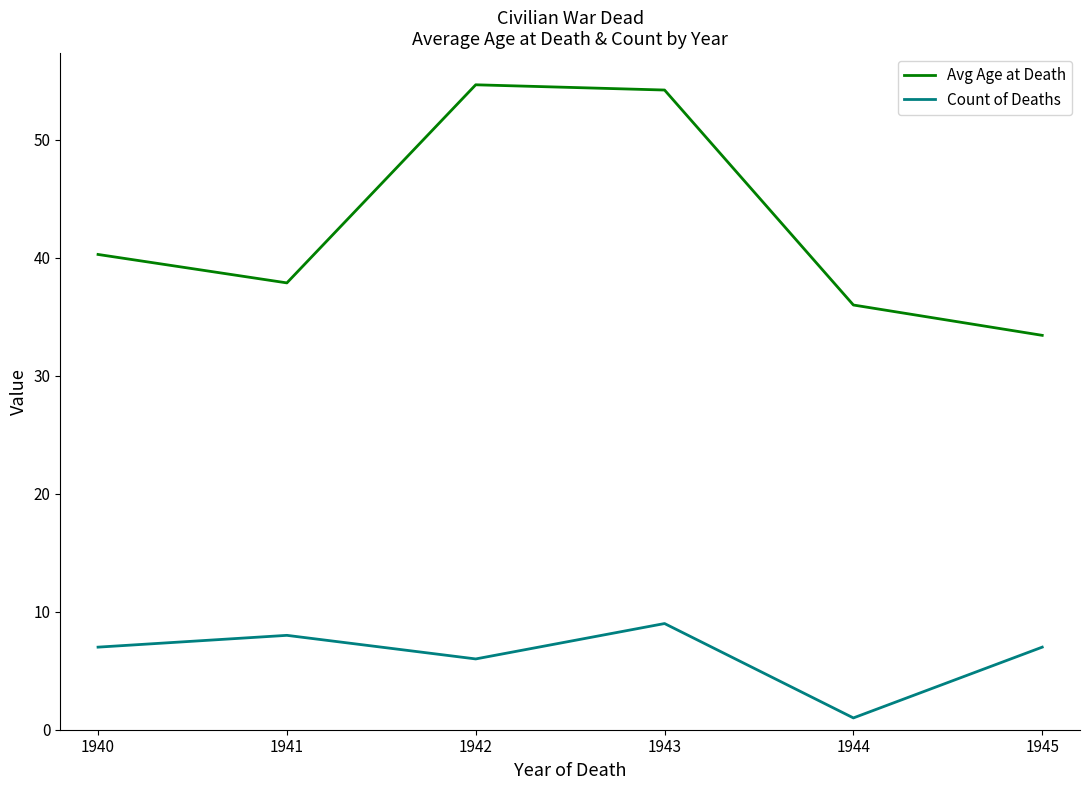

The Count of Deaths series shows 2.4 at 1941. True or false?

False